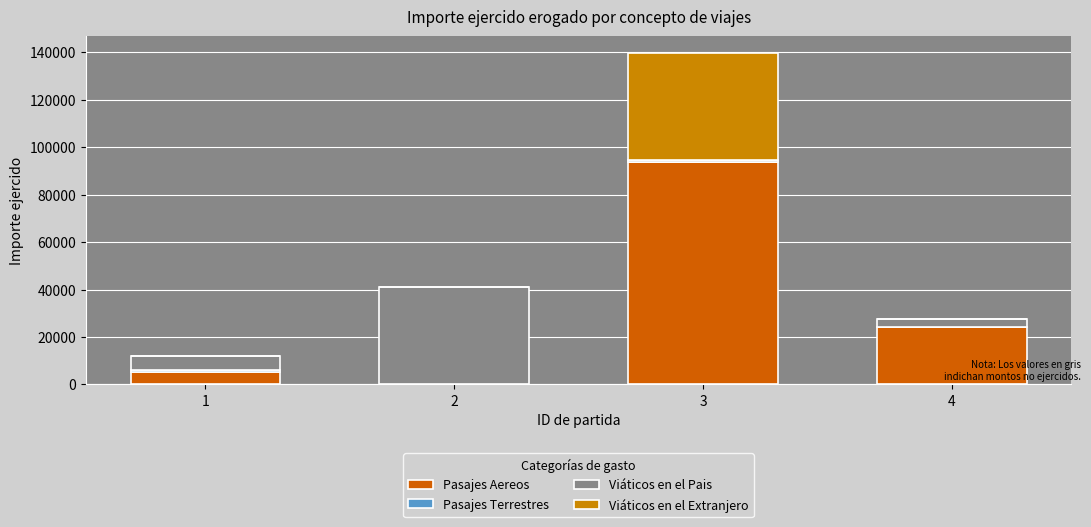

How many categories are shown in the chart?

4